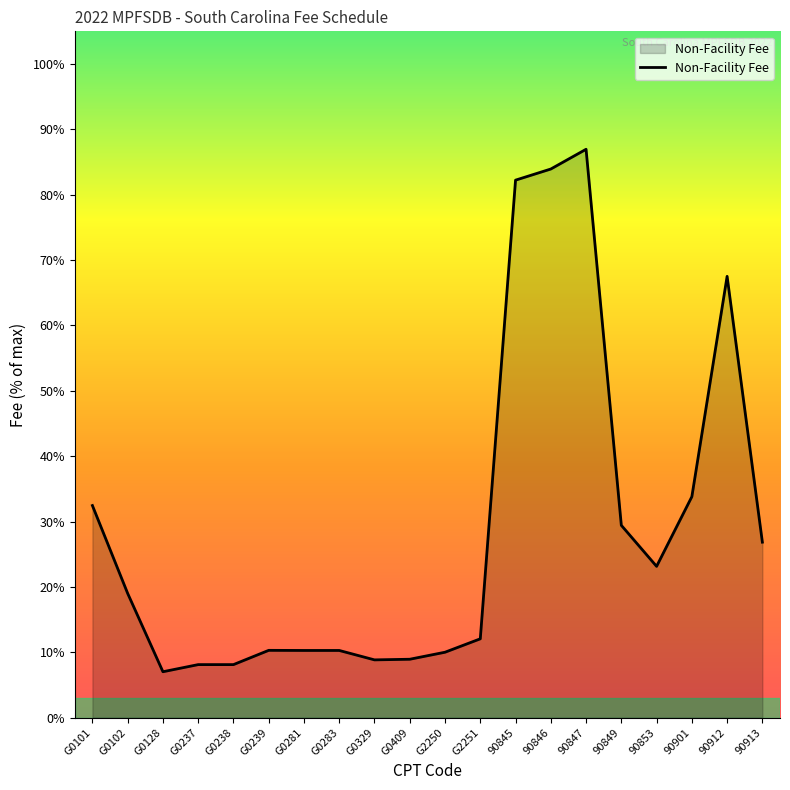

What is the greatest value displayed?

87.0